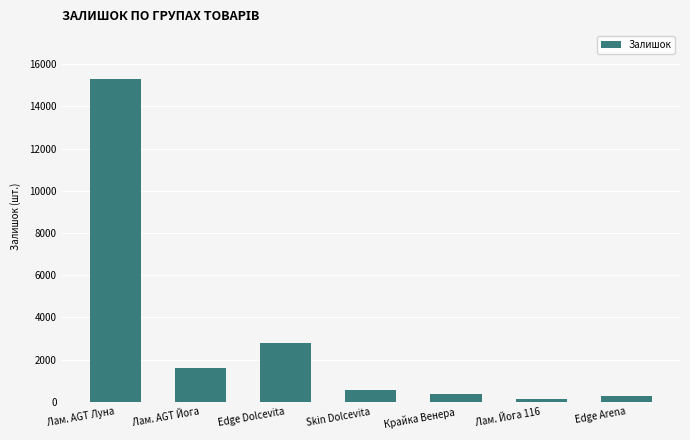

What is the change in value from Edge Dolcevita to Крайка Венера?

-2440